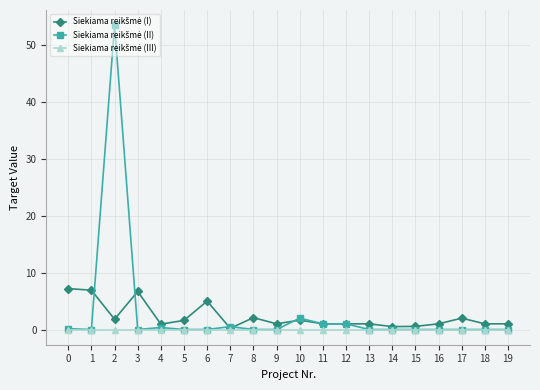

What is the value of the Siekiama reikšmė (I) point at the 5th from the left?

0.9